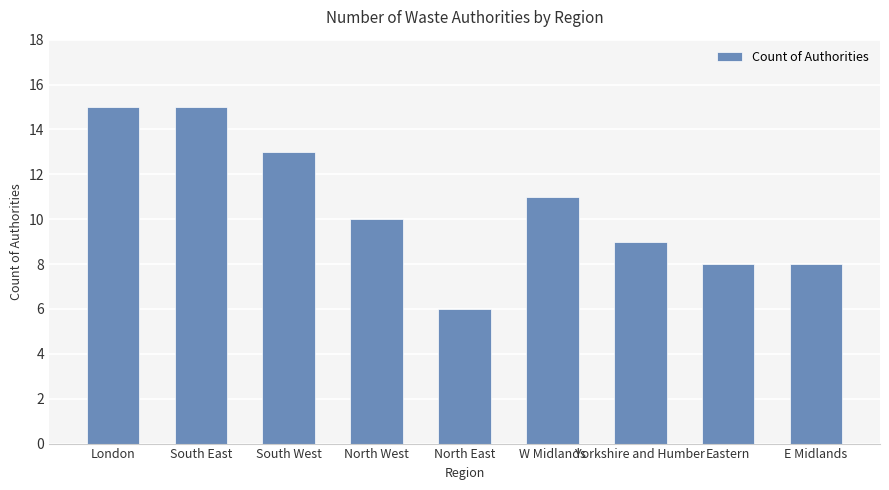

Reading left to right, what are all the values shown in this chart?

London=15	South East=15	South West=13	North West=10	North East=6	W Midlands=11	Yorkshire and Humber=9	Eastern=8	E Midlands=8